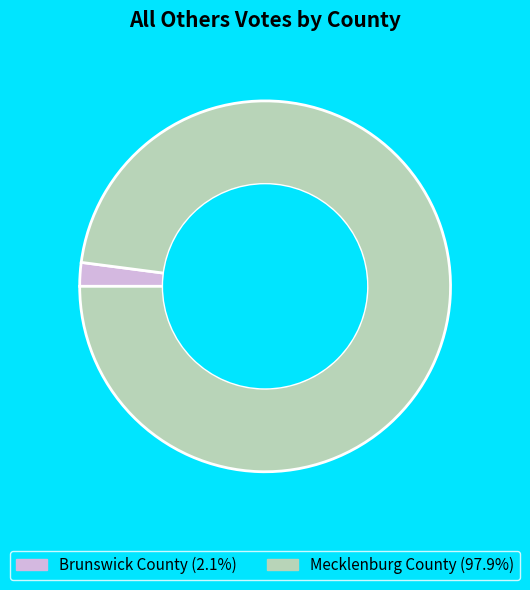

Which slice is the smallest?

Brunswick County